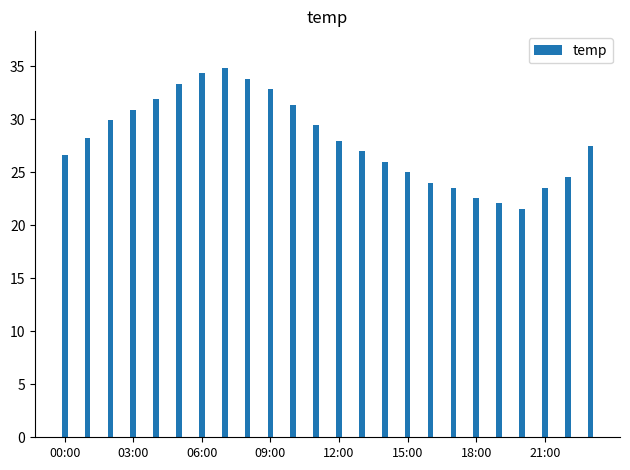

What is the sum of all values?

672.1